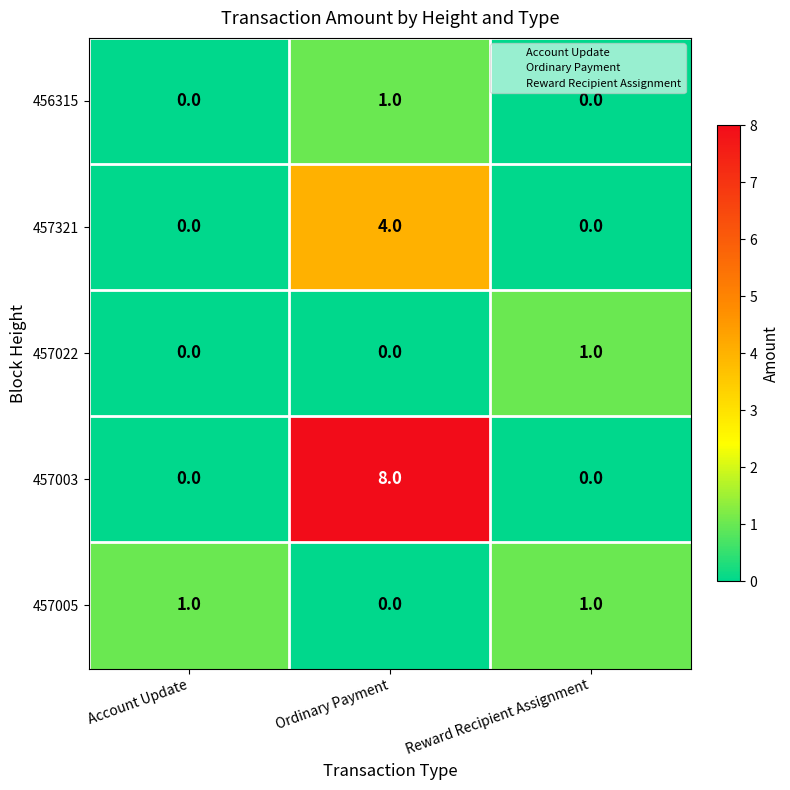

Count the 457005 values in the range 0 to 1.

3